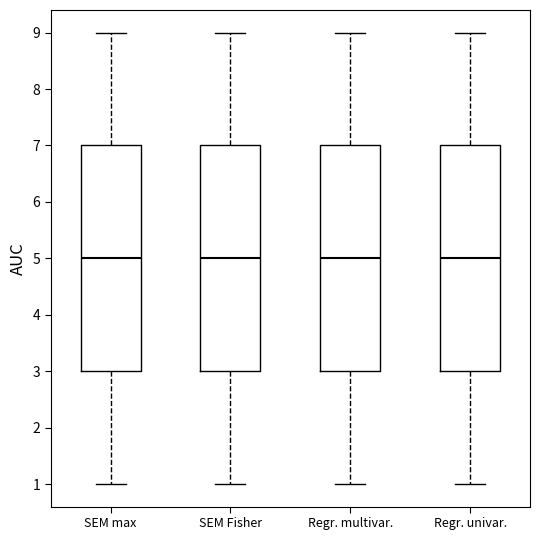

Reading left to right, read every box against the y-axis: the position of its median line, the range the box covers, and the ends of its whiskers. The values are not printed on the chart, so give them approximately, as read against the axis.

SEM max: median 5, box 3 to 7, whiskers 1 to 9
SEM Fisher: median 5, box 3 to 7, whiskers 1 to 9
Regr. multivar.: median 5, box 3 to 7, whiskers 1 to 9
Regr. univar.: median 5, box 3 to 7, whiskers 1 to 9